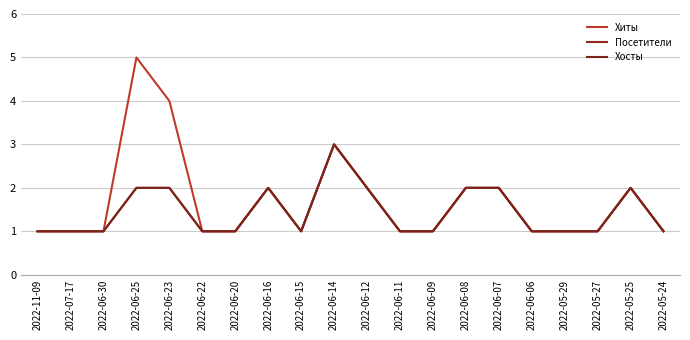

What is the approximate value of Хиты at 2022-06-08?

2